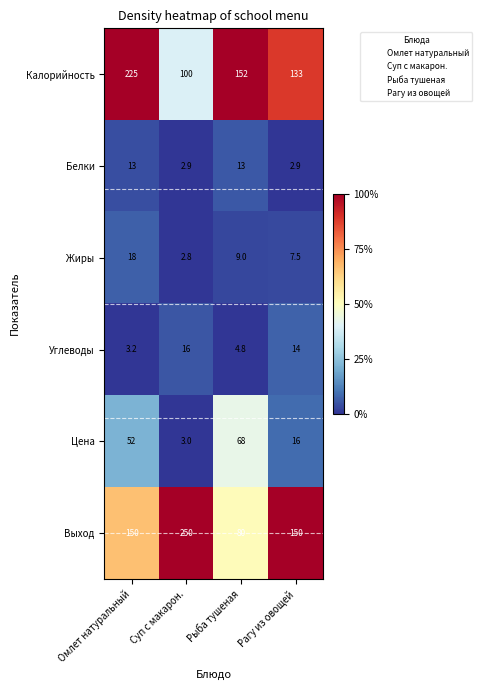

Which category has the highest value in the Калорийность series?

Омлет натуральный